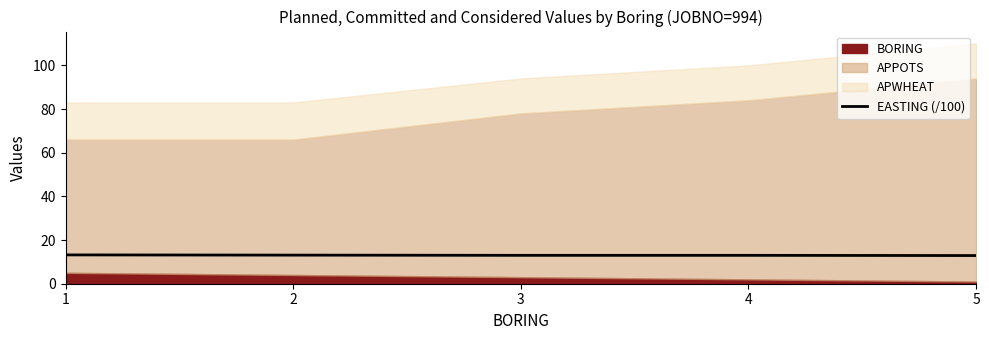

Does the chart have visible grid lines?

No